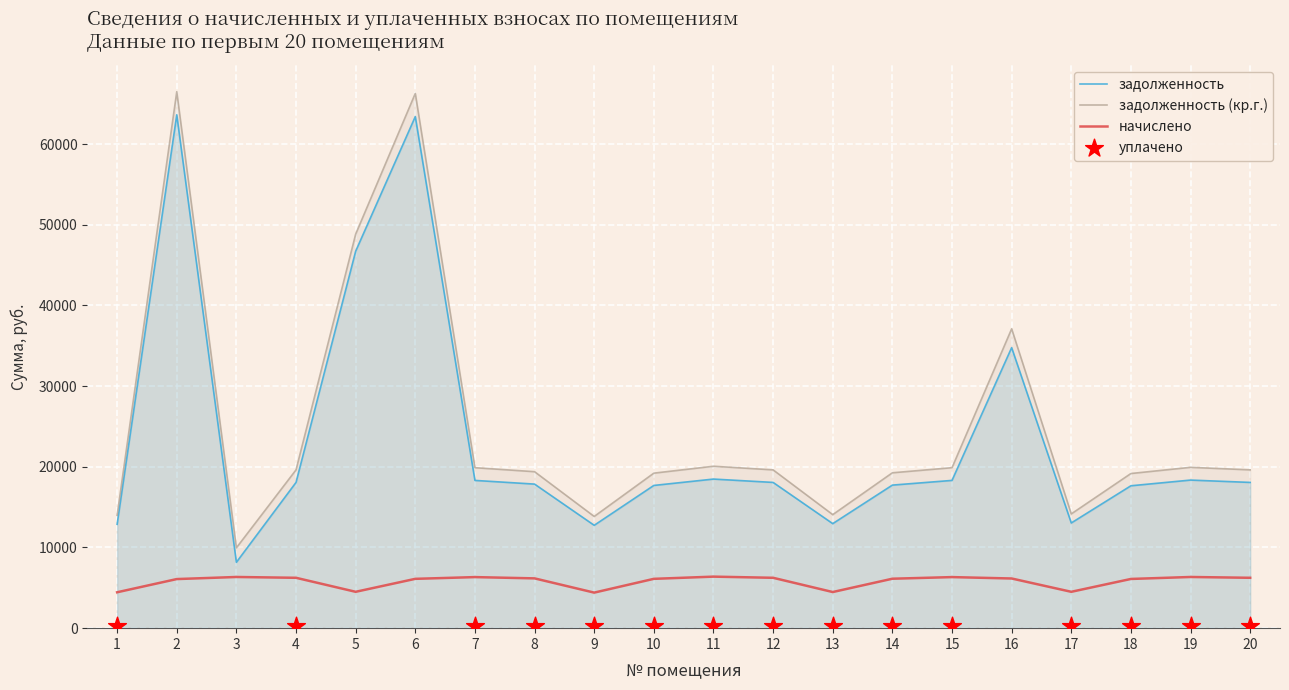

Is the value of начислено at 16 greater than the value of задолженность (кр.г.) at 19?

No